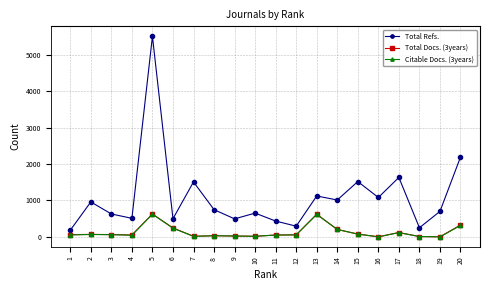

Which series has the widest spread of values?

Total Refs.